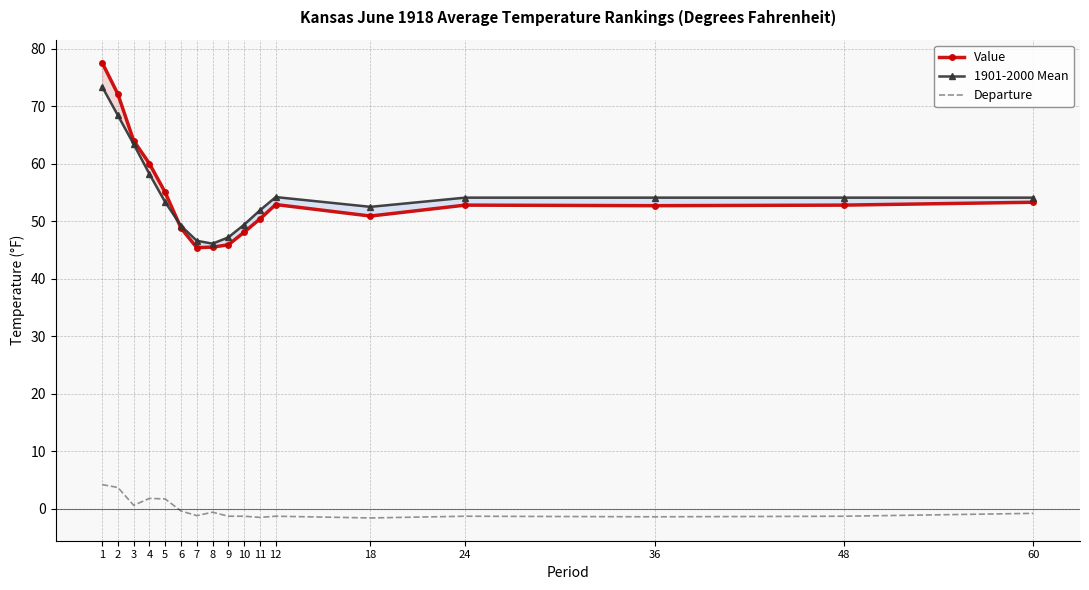

At which category is the sum across all series the highest?

1